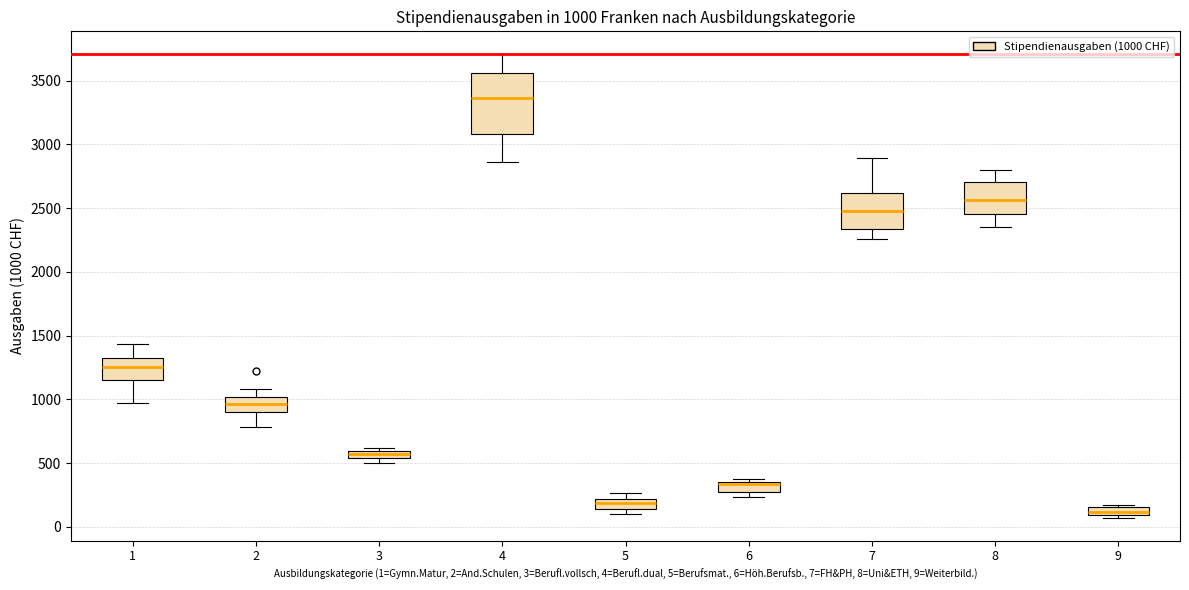

Which box has the highest median line?

4